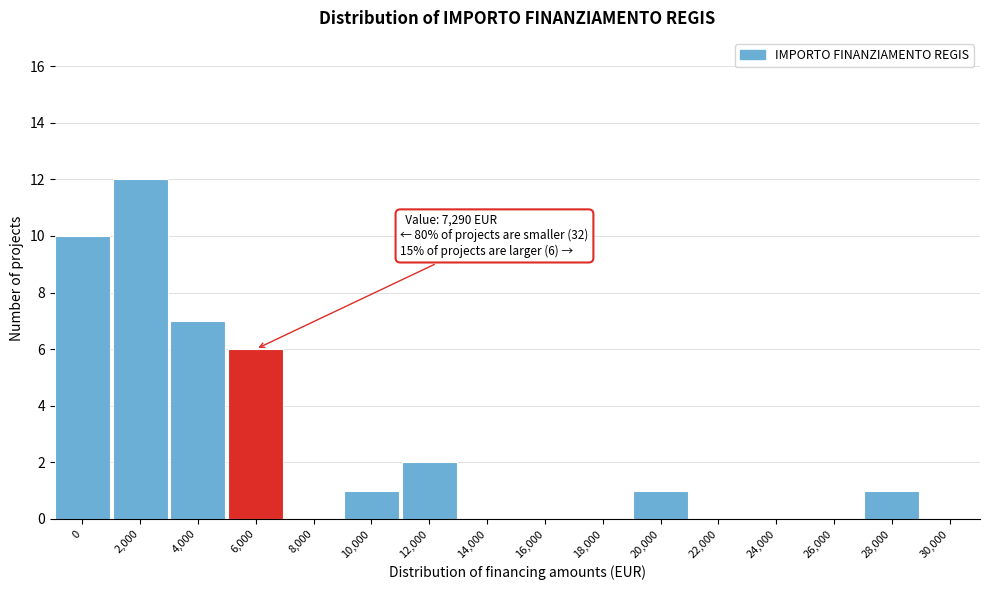

Reading left to right, transcribe all the data shown in this chart.

0=10	2,000=12	4,000=7	6,000=6	8,000=0	10,000=1	12,000=2	14,000=0	16,000=0	18,000=0	20,000=1	22,000=0	24,000=0	26,000=0	28,000=1	30,000=0